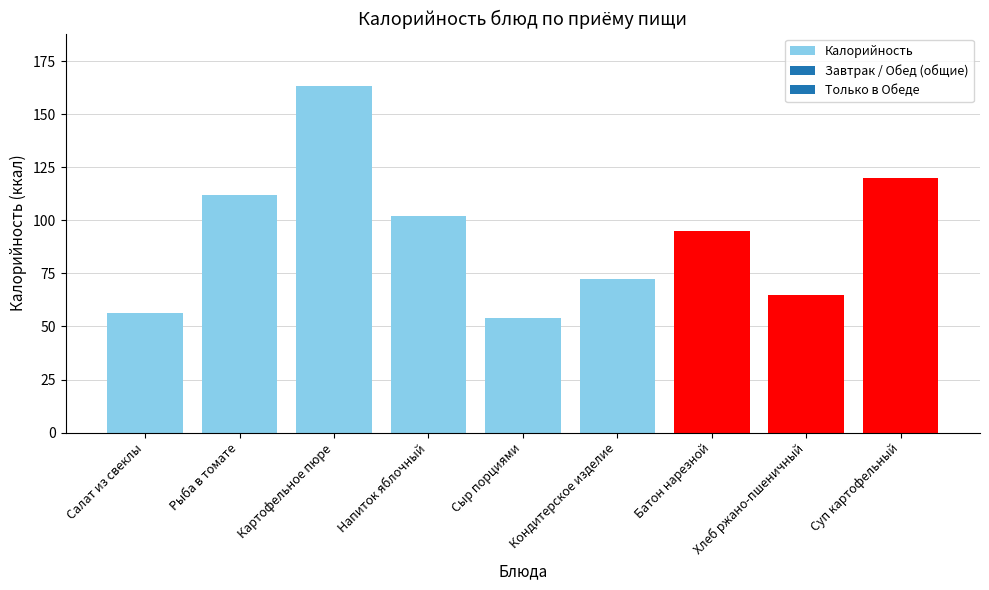

List the labels in order of value, largest first.

Картофельное пюре, Суп картофельный, Рыба в томате, Напиток яблочный, Батон нарезной, Кондитерское изделие, Хлеб ржано-пшеничный, Салат из свеклы, Сыр порциями